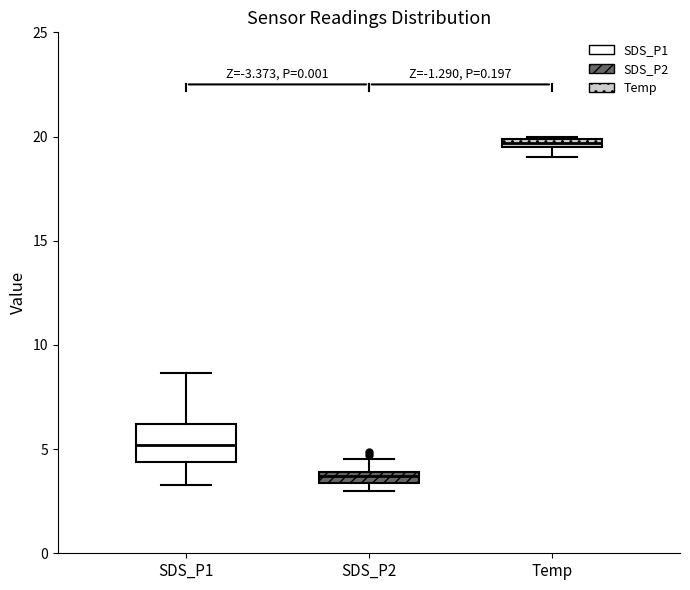

Which box has the highest median line?

Temp